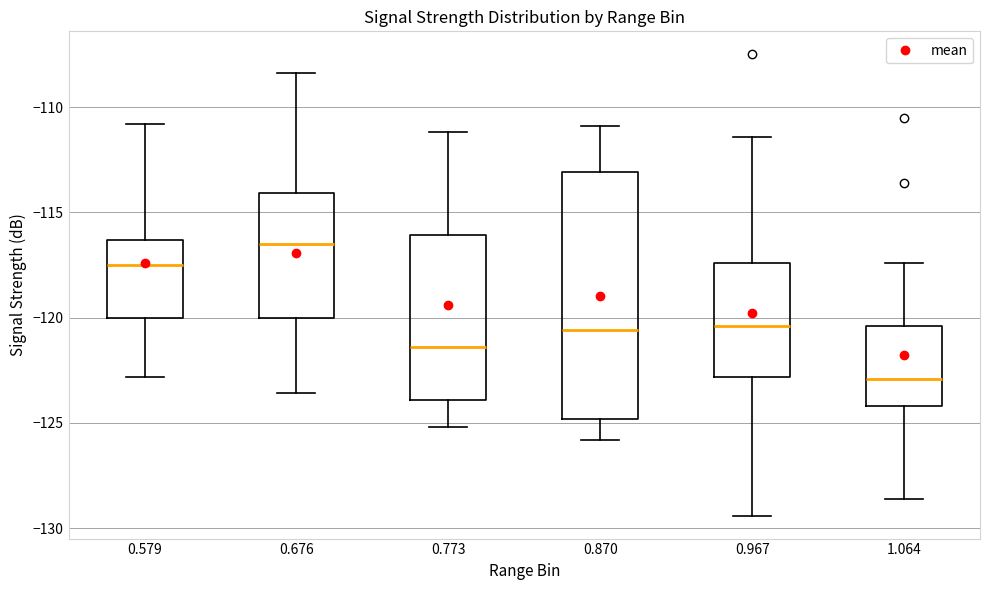

Reading left to right, read every box against the y-axis: the position of its median line, the range the box covers, and the ends of its whiskers. The values are not printed on the chart, so give them approximately, as read against the axis.

0.579: median -117.5, box -120.0 to -116.5, whiskers -123.0 to -111.0
0.676: median -116.5, box -120.0 to -114.0, whiskers -123.5 to -108.5
0.773: median -121.5, box -124.0 to -116.0, whiskers -125.0 to -111.0
0.870: median -120.5, box -125.0 to -113.0, whiskers -126.0 to -111.0
0.967: median -120.5, box -123.0 to -117.5, whiskers -129.5 to -111.5
1.064: median -123.0, box -124.0 to -120.5, whiskers -128.5 to -117.5